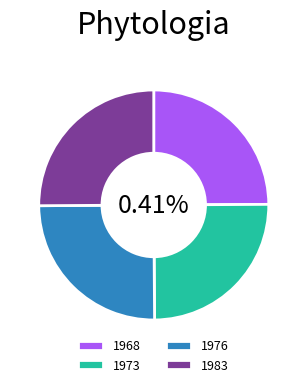

To the nearest percent, what percentage of the pie is 1976?

25%